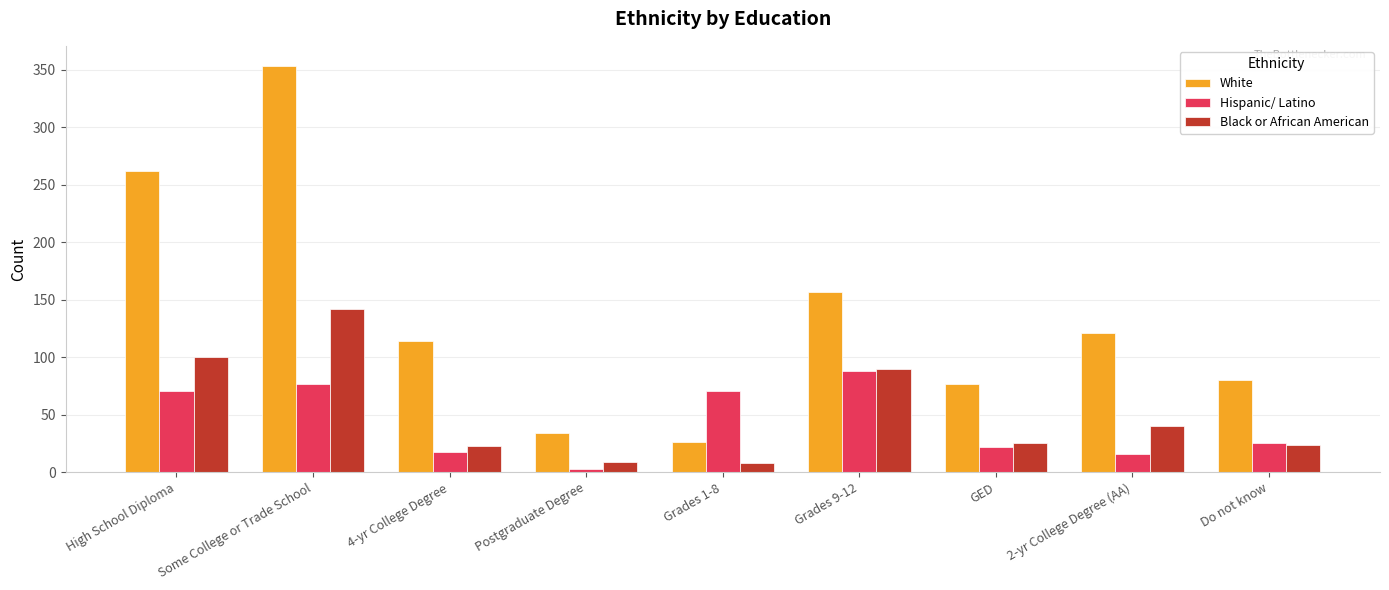

What is the minimum value shown in the chart?

3